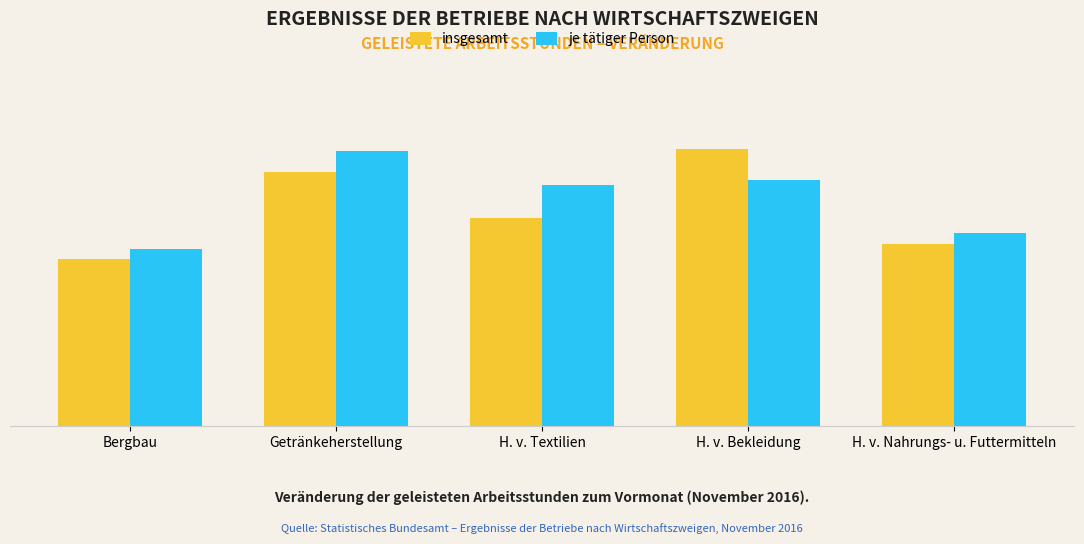

Is the value of je tätiger Person at Bergbau greater than the value of insgesamt at H. v. Bekleidung?

No